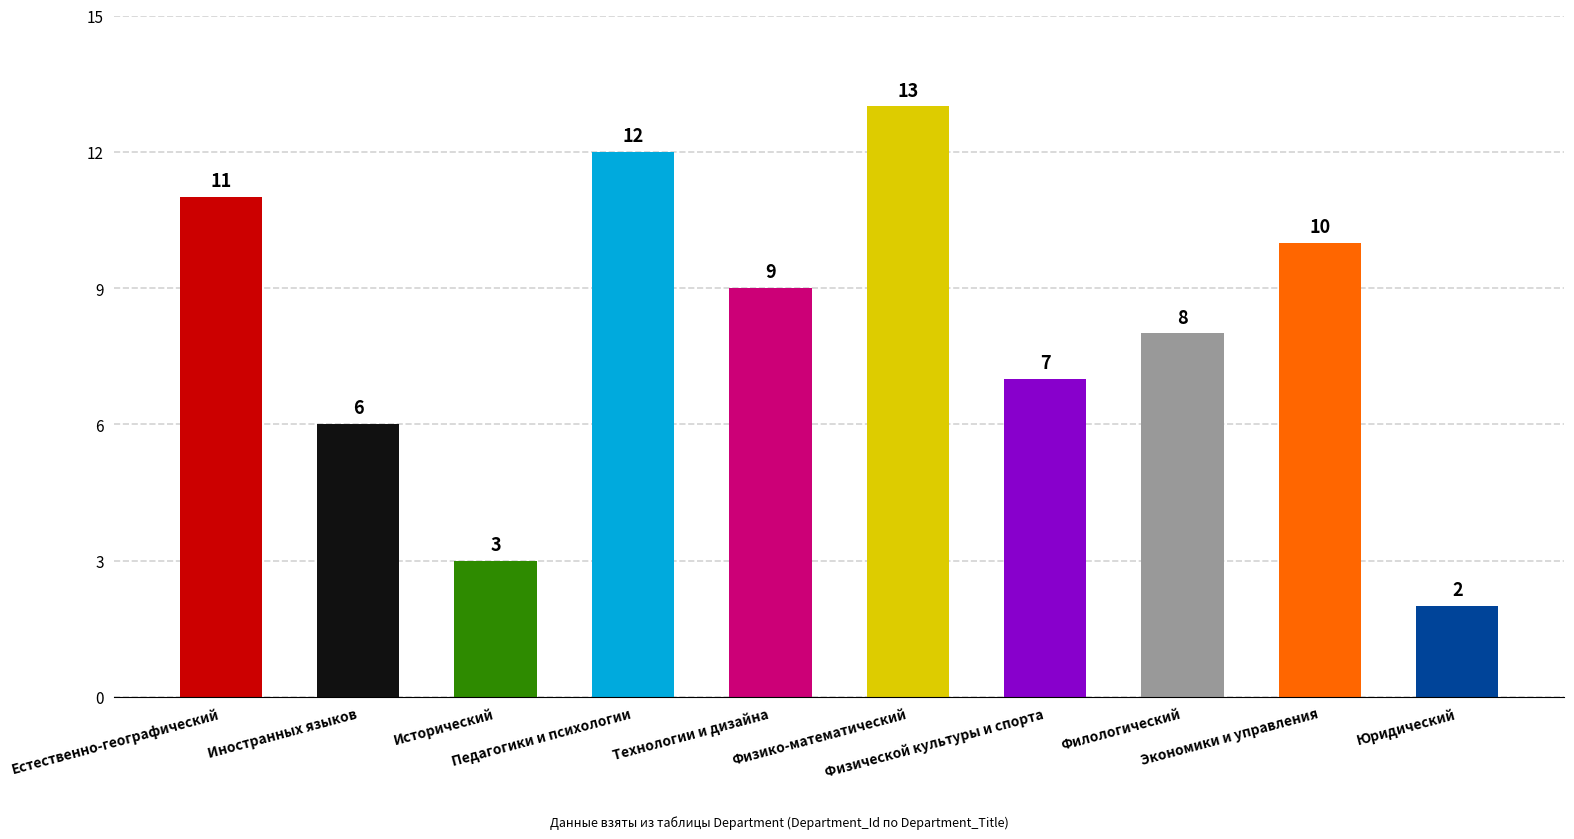

At which label does the data first exceed 9?

Естественно-географический